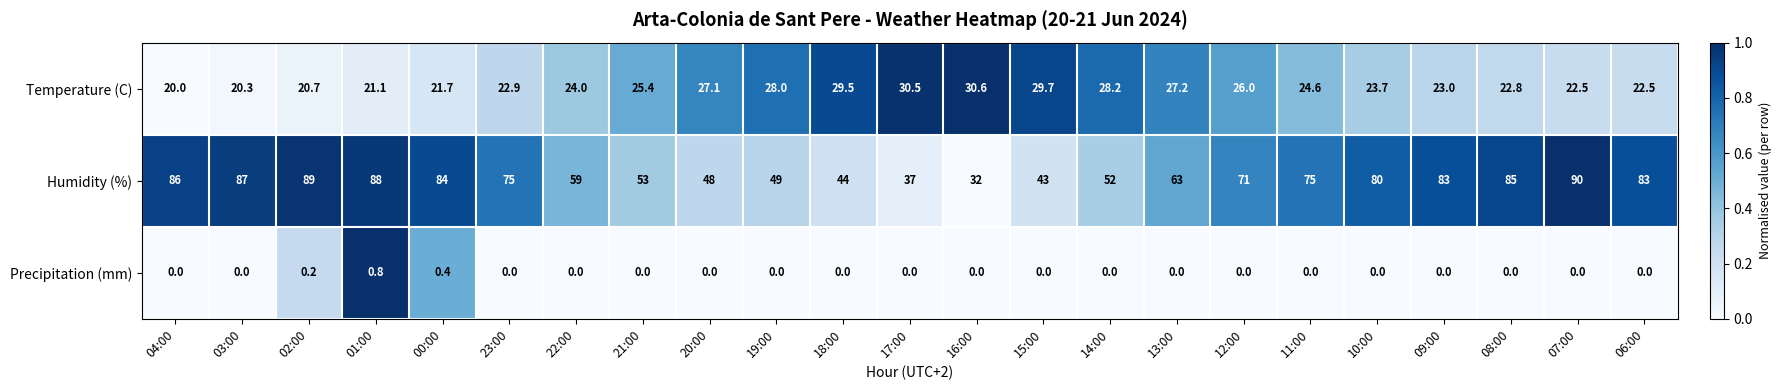

Which series has the largest range (max minus min)?

Humidity (%)